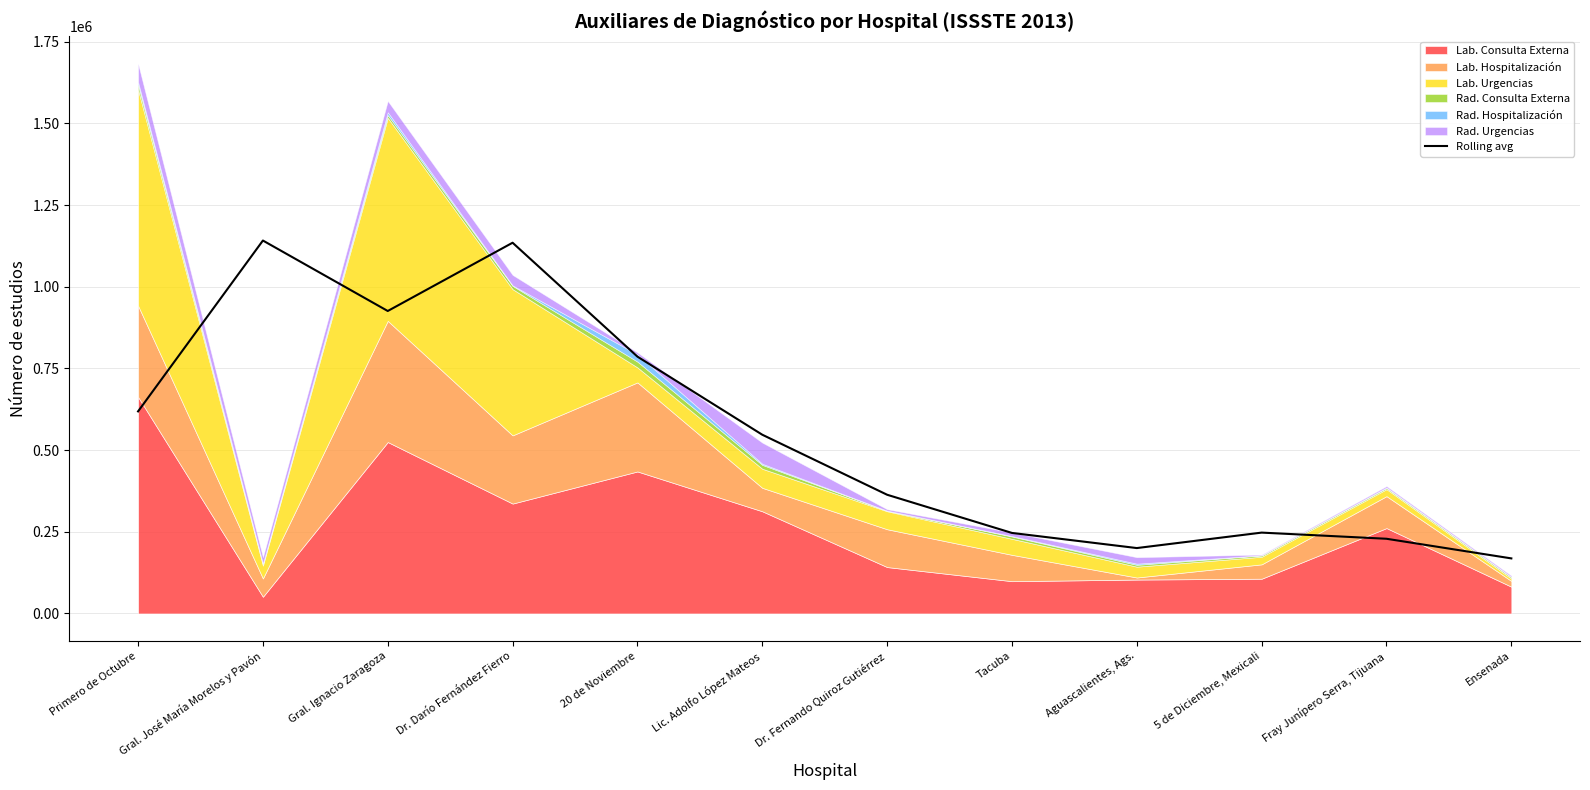

What is the label of the 2nd point from the left?

Gral. José María Morelos y Pavón